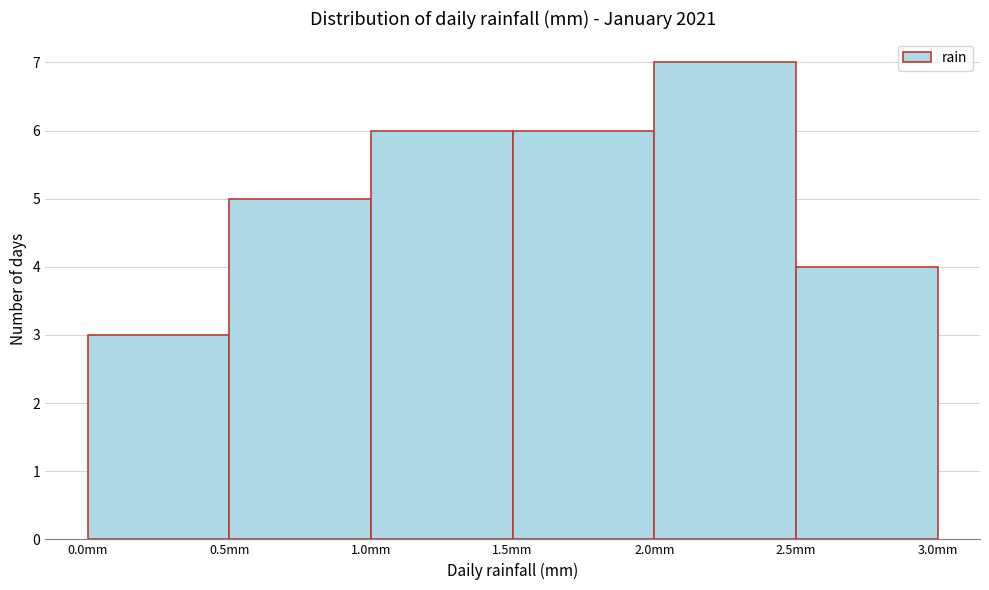

Reading left to right, transcribe this chart: for each bar, give the range it covers on the x-axis and its height. The values are not printed on the chart, so give them approximately, as read against the axis.

0.0 to 0.5: 3
0.5 to 1.0: 5
1.0 to 1.5: 6
1.5 to 2.0: 6
2.0 to 2.5: 7
2.5 to 3.0: 4